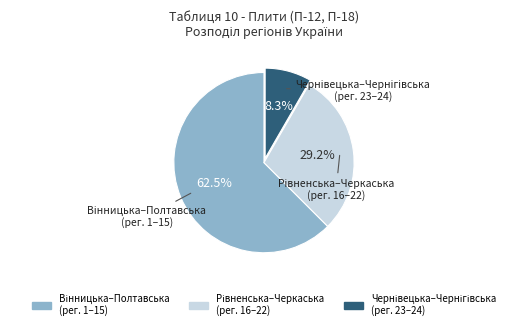

How many slices are in this pie chart?

3